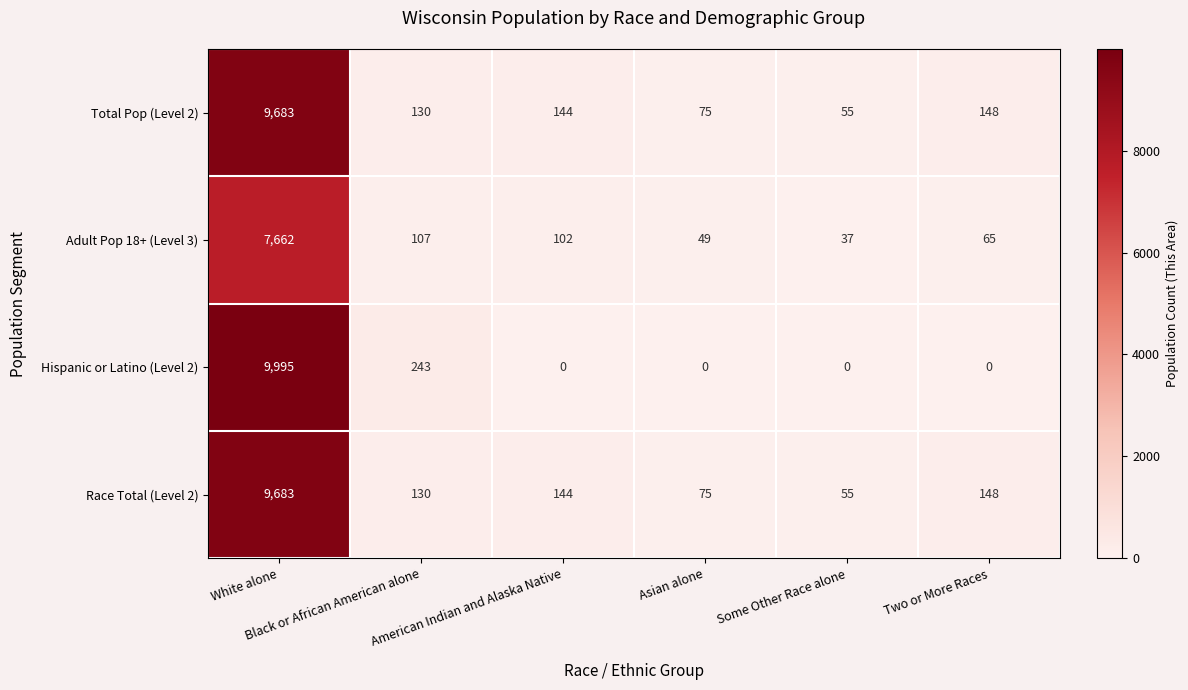

What is the maximum value for Hispanic or Latino (Level 2)?

9995